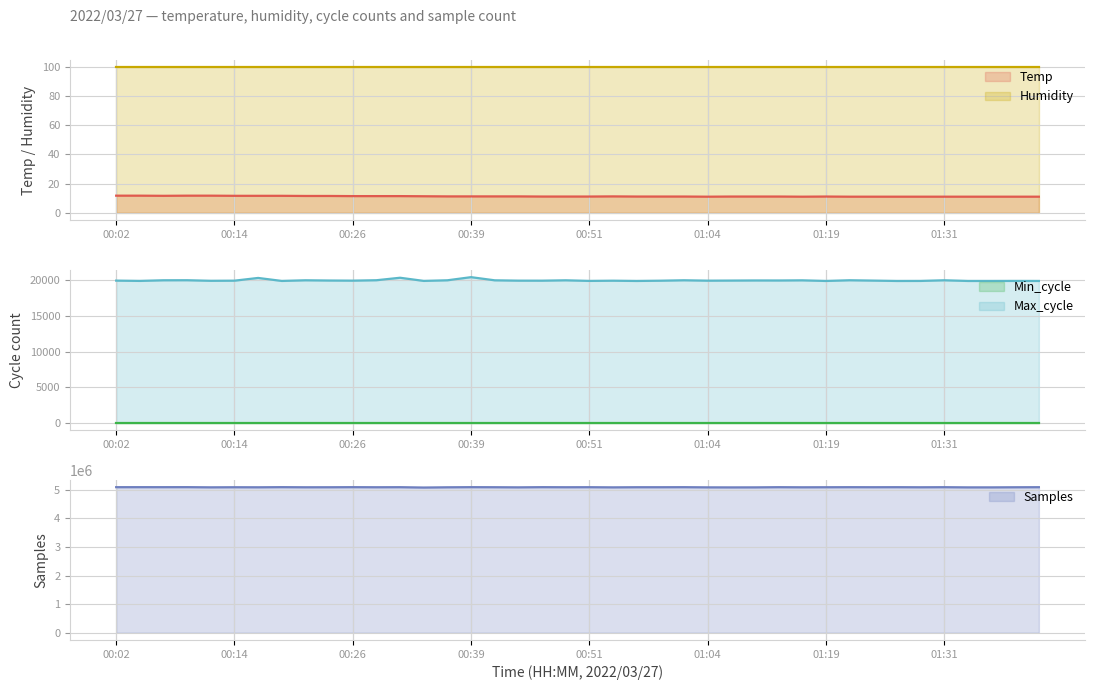

True or false: Min_cycle and Max_cycle cross at least once.

False